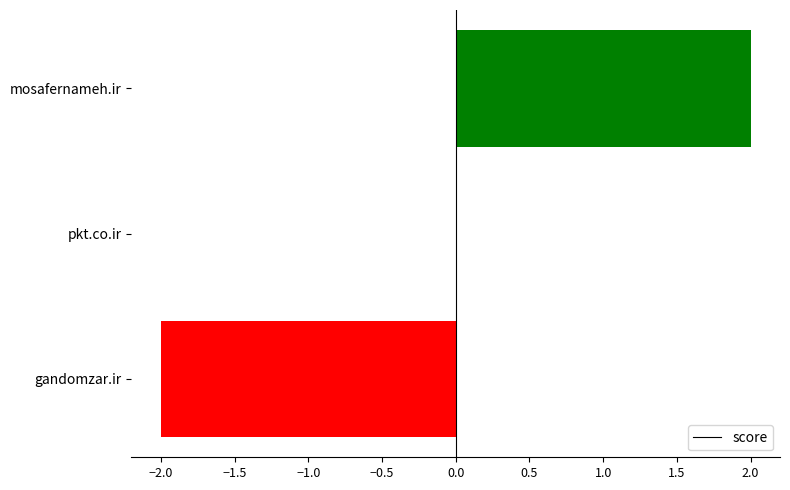

What is the change in value from pkt.co.ir to mosafernameh.ir?

+2